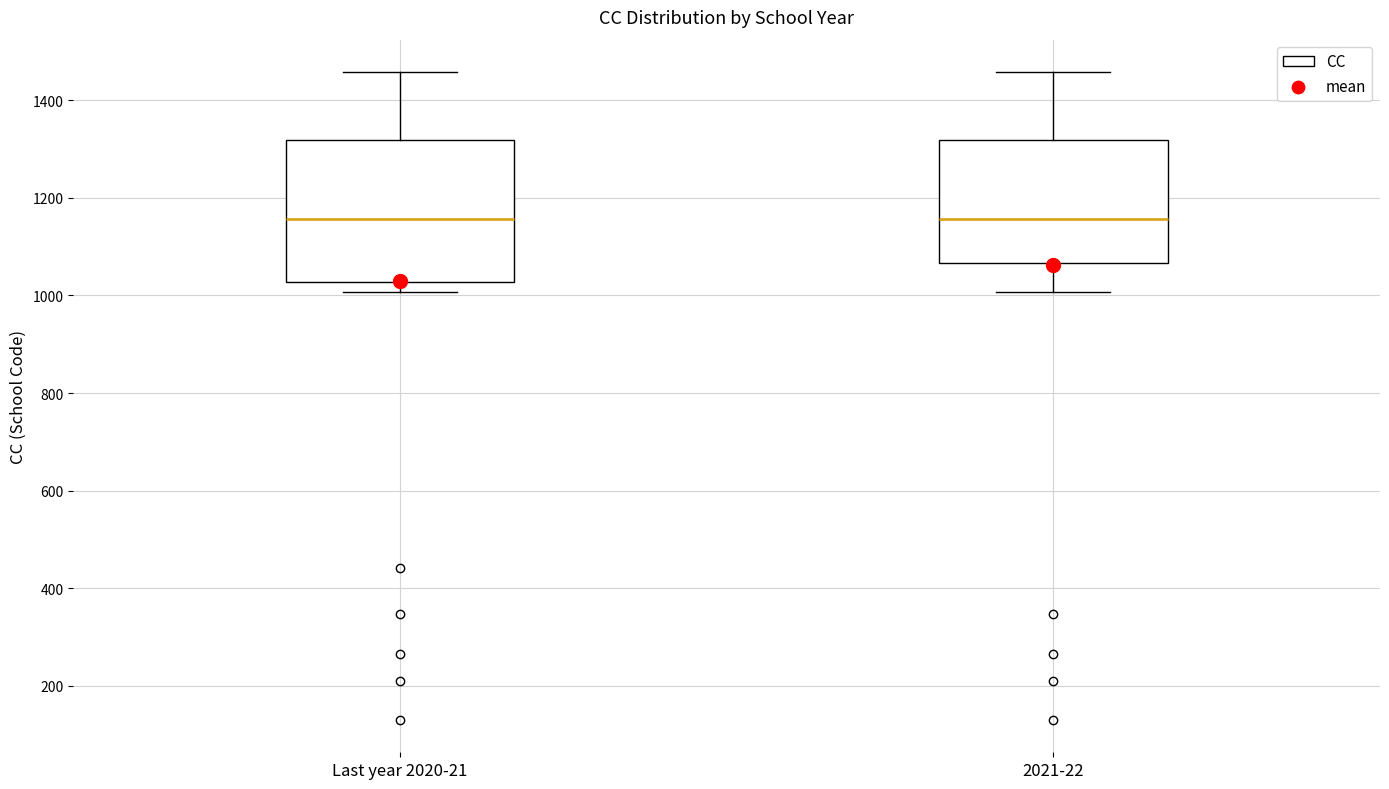

Where is the upper edge of the box for 2021-22 on the y-axis? The values are not printed on the chart, so give them approximately, as read against the axis.

1320